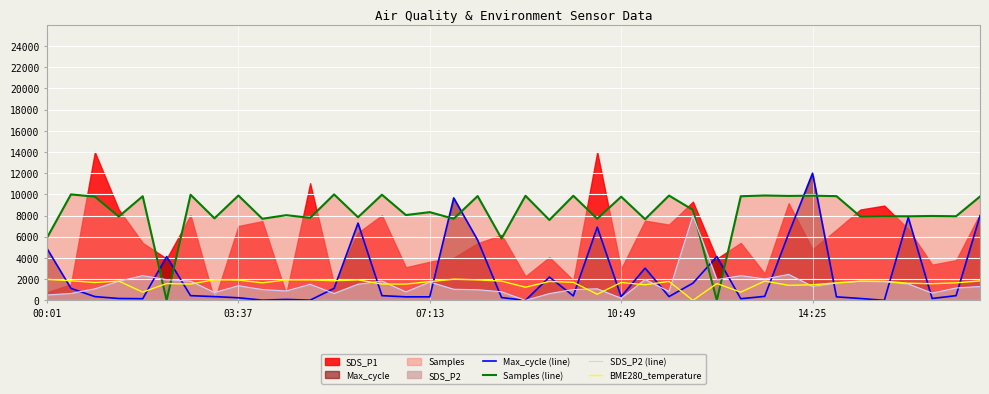

At which label does Max_cycle (line) first exceed 422?

00:01